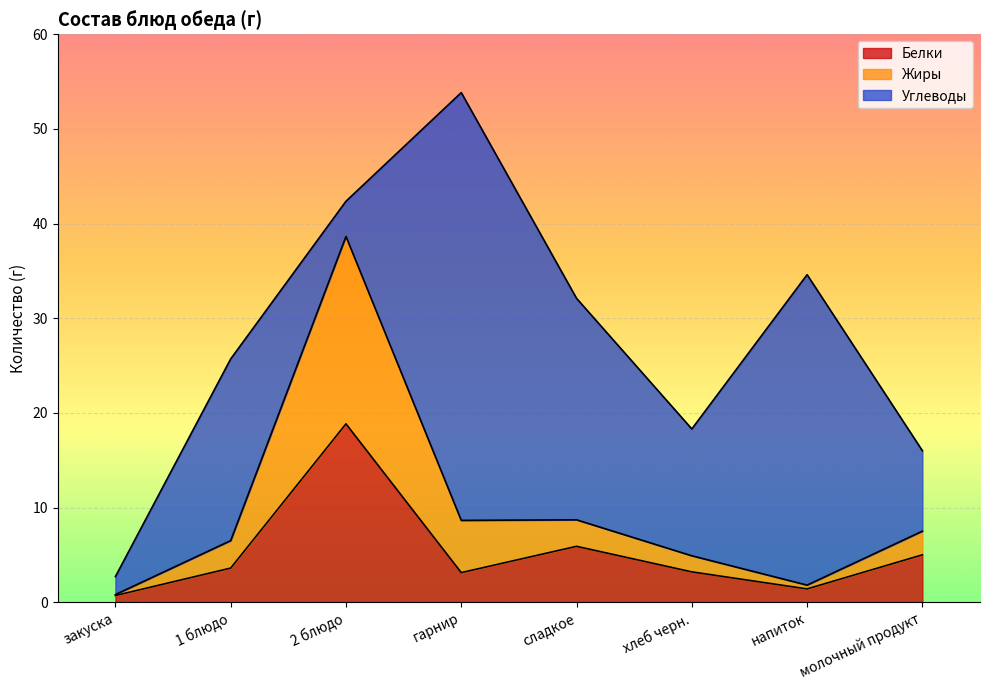

Between напиток and гарнир, which is larger?

гарнир